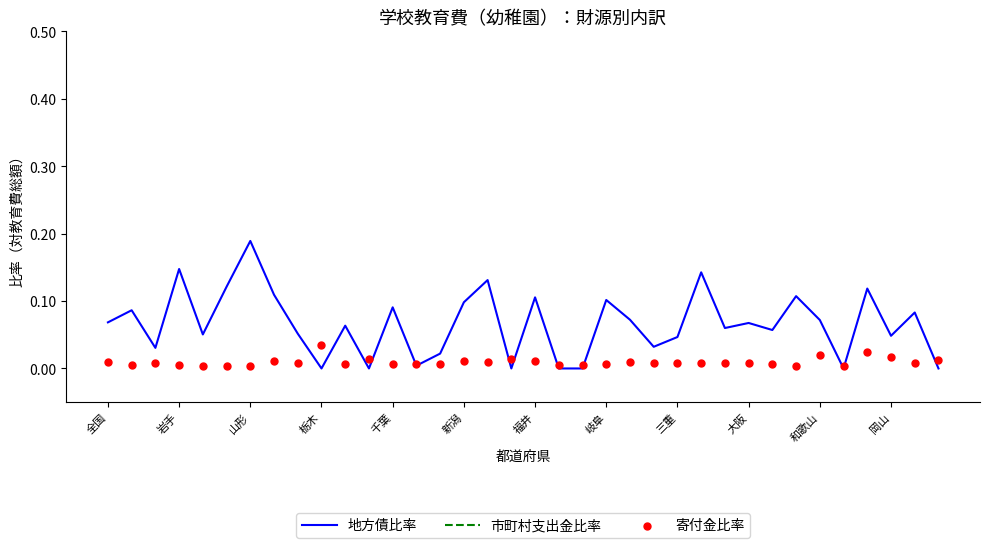

What are all the series names shown in the legend?

地方債比率, 市町村支出金比率, 寄付金比率